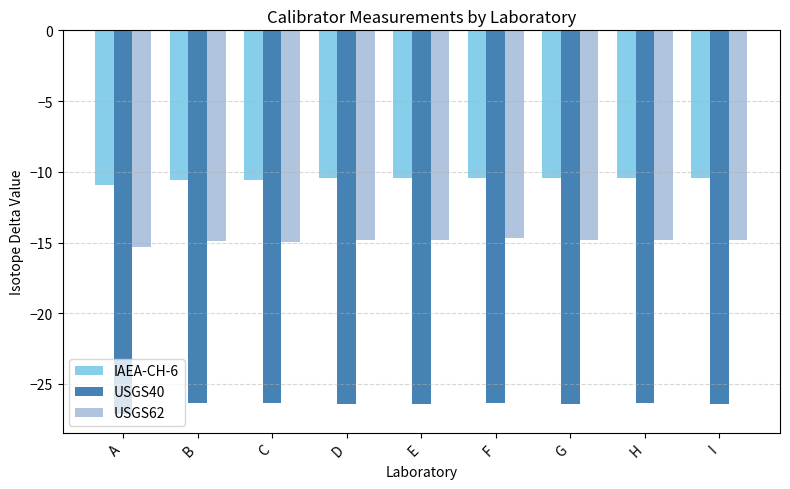

What is the average value of the USGS40 series?

-26.5